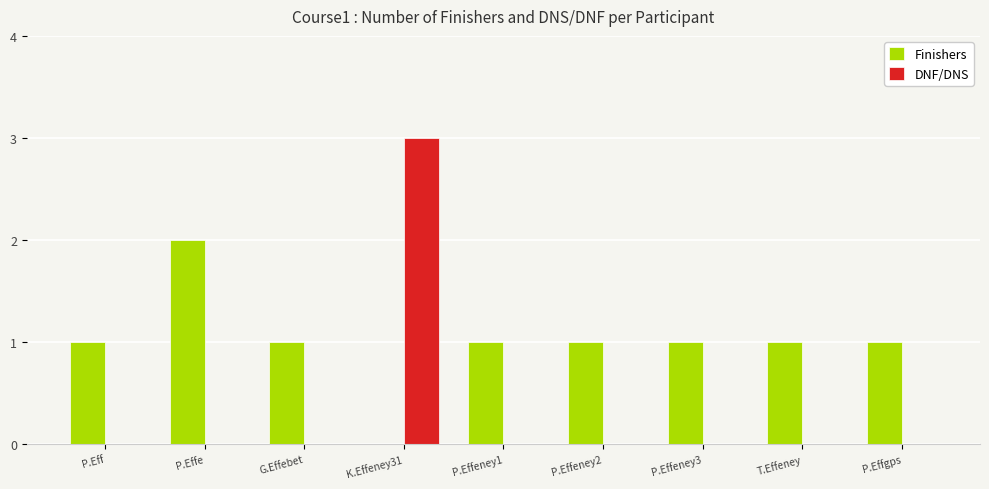

The DNF/DNS series shows -1 at P.Effeney2. True or false?

False